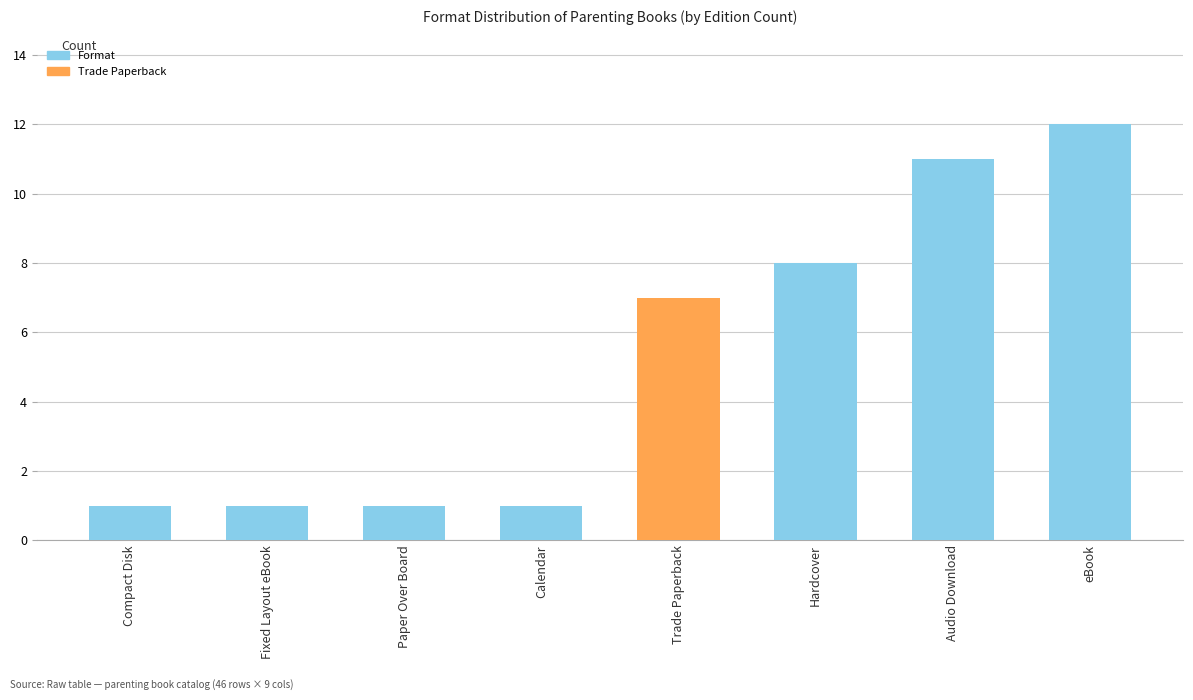

What is the value of the 4th bar from the left?

1